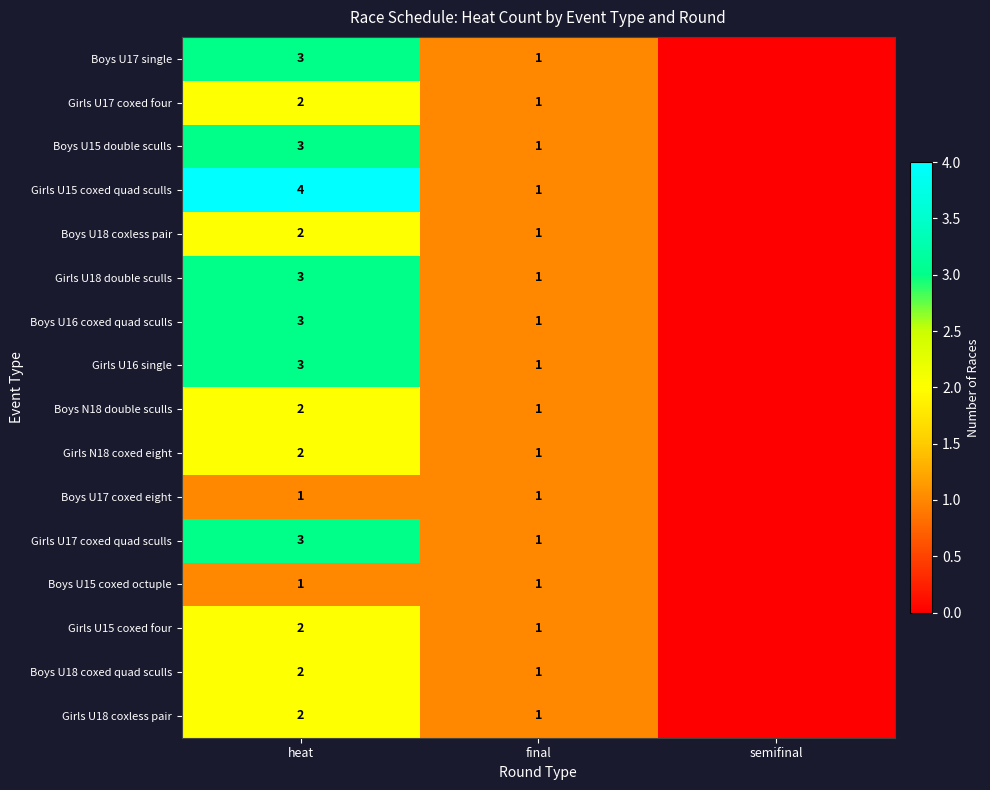

What is the sum of the Girls U17 coxed quad sculls values at heat and final?

4